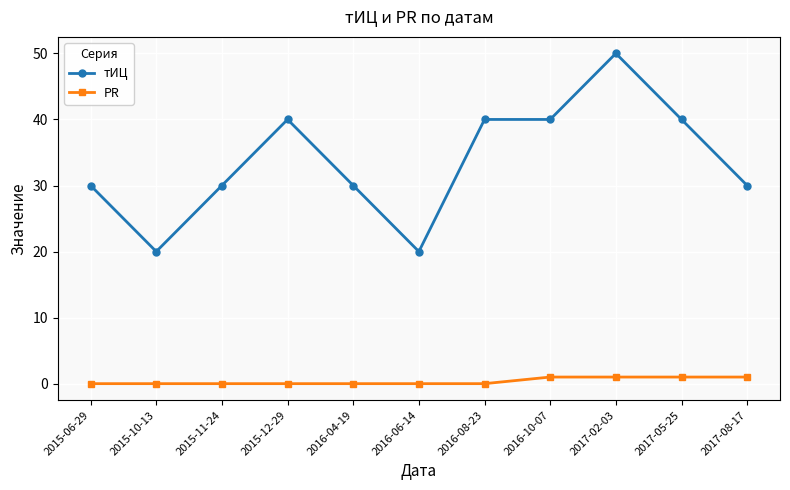

Which series has the widest spread of values?

тИЦ